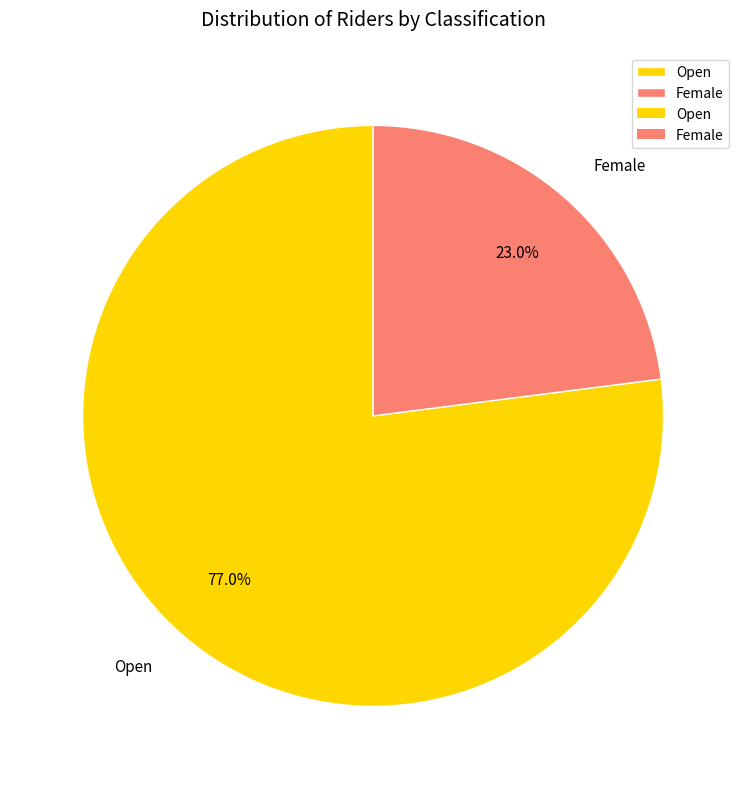

Which slice represents more than half of the pie?

Open